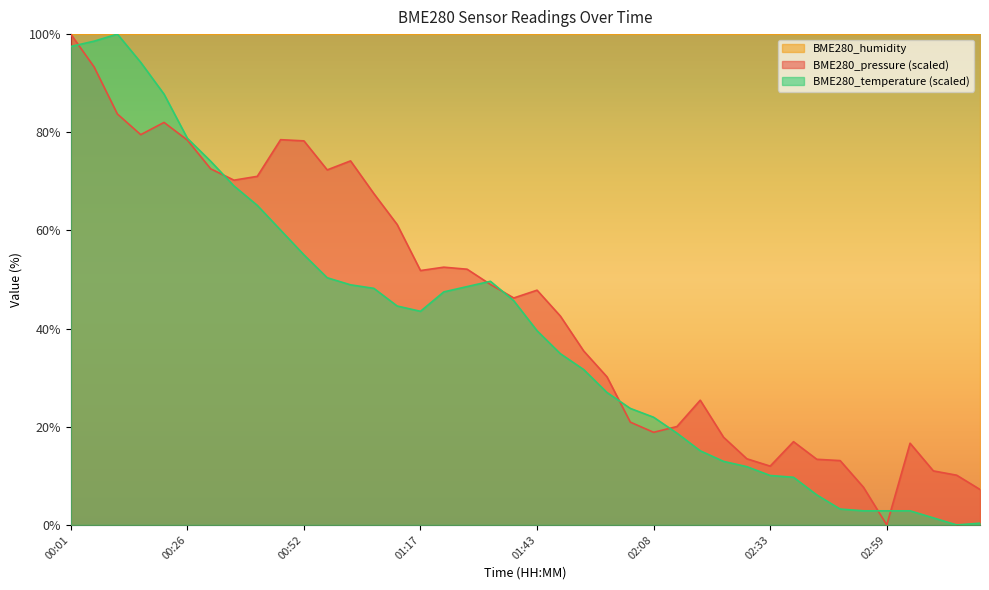

Where is BME280_temperature nearest to the value 50?

00:57